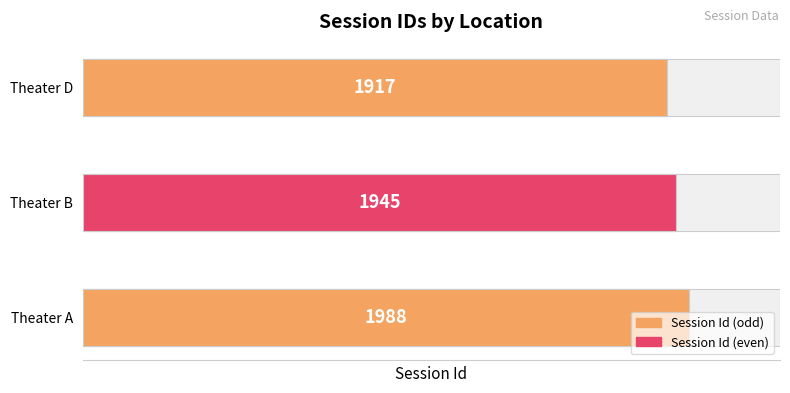

What is the difference between the values at Theater B and Theater D?

28